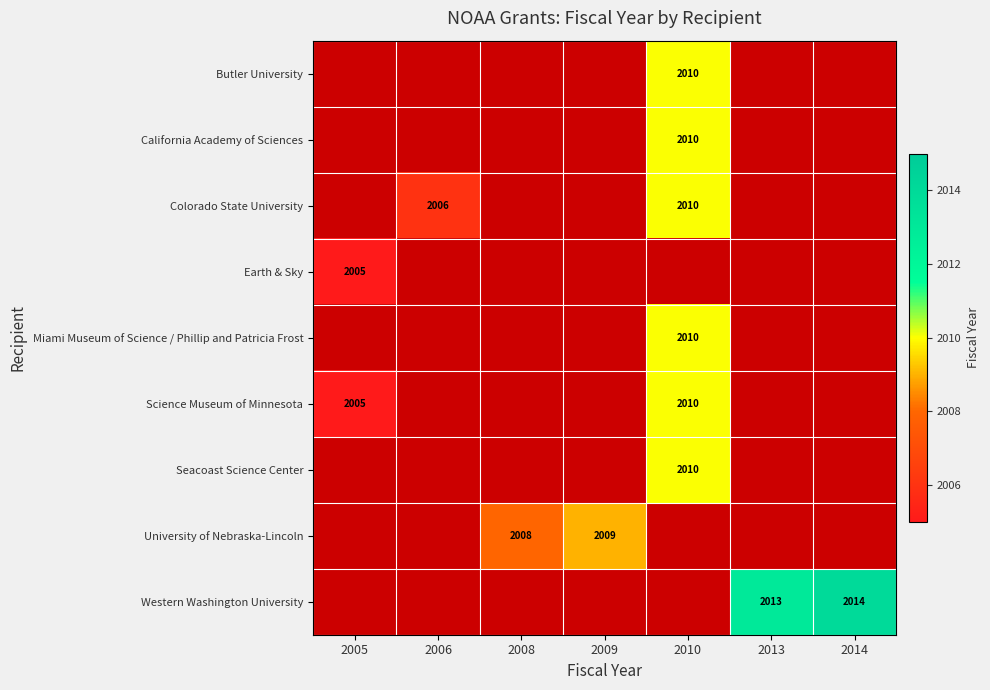

What is the sum of the Colorado State University values at 2010 and 2006?

4016